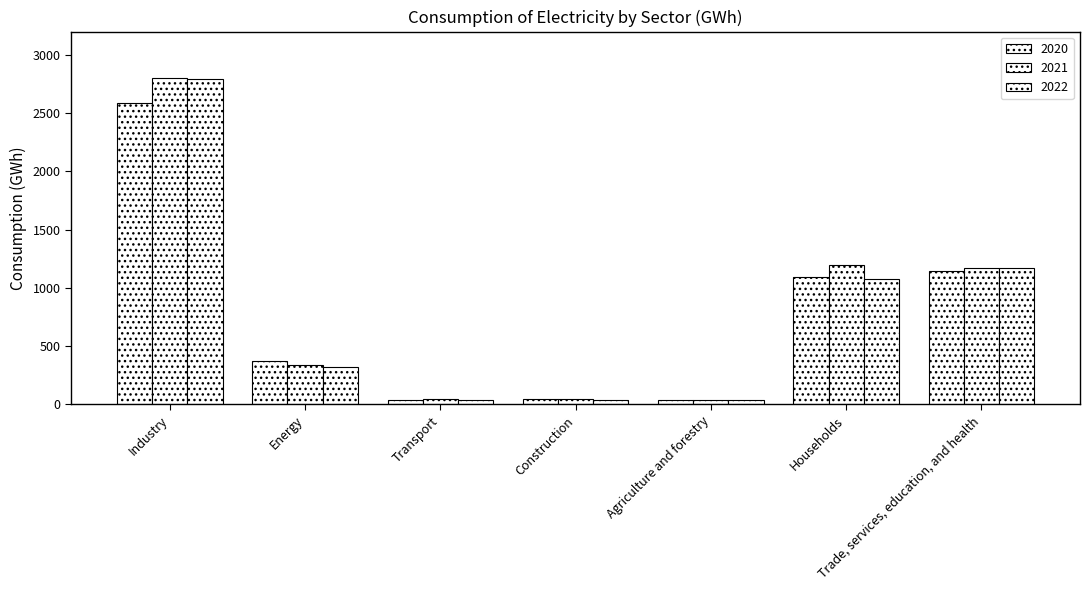

Which category has the lowest value in the 2022 series?

Transport